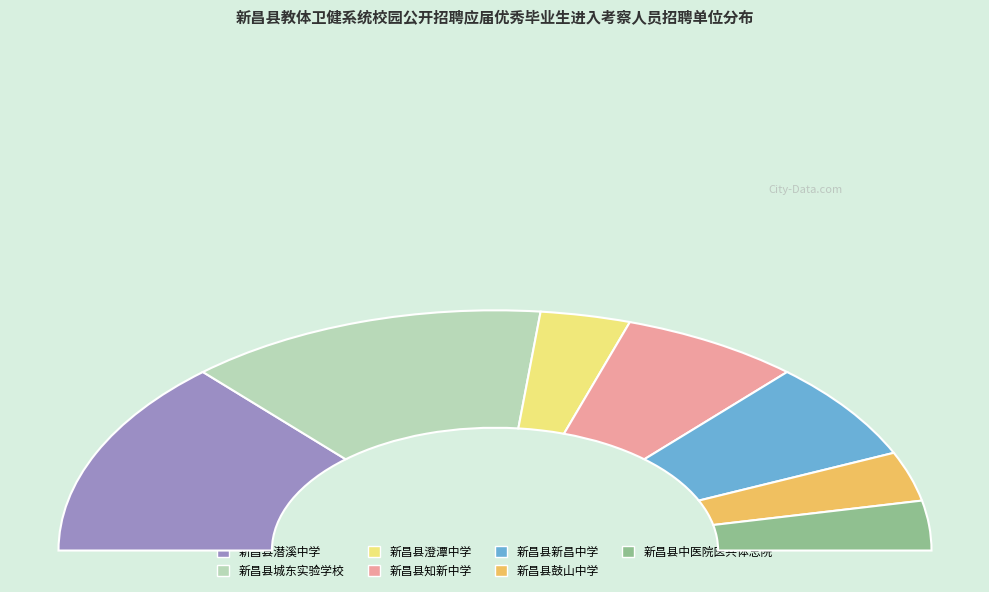

Rank the categories by value from lowest to highest.

新昌县澄潭中学, 新昌县鼓山中学, 新昌县中医院医共体总院, 新昌县知新中学, 新昌县新昌中学, 新昌县潜溪中学, 新昌县城东实验学校